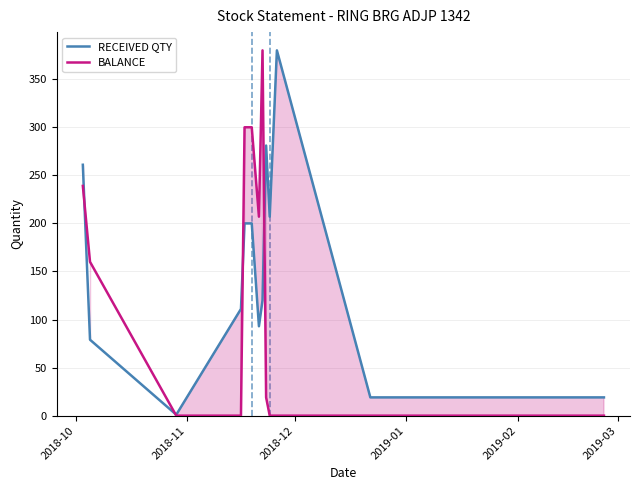

How many data points does each series have?

13